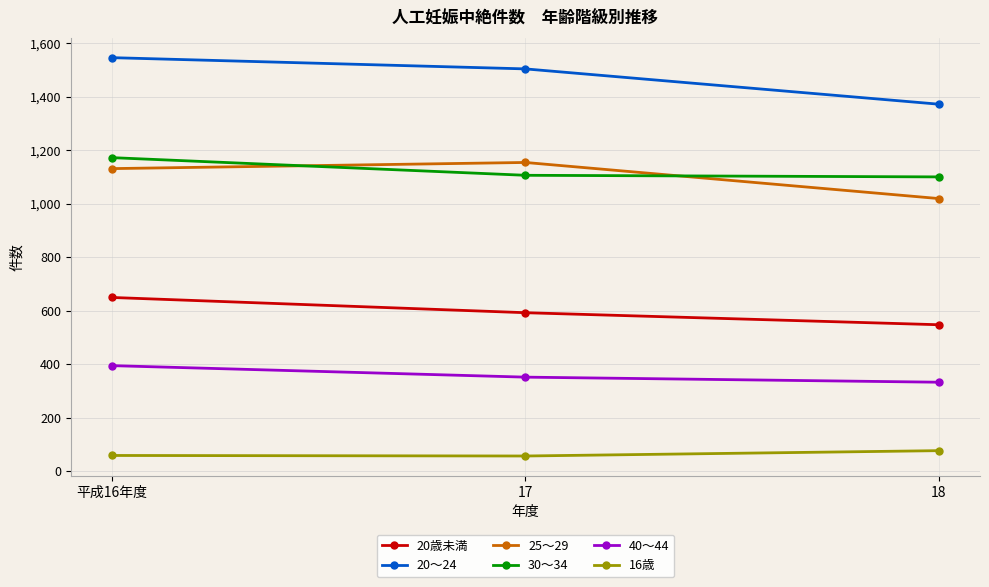

How many series are shown in this chart?

6